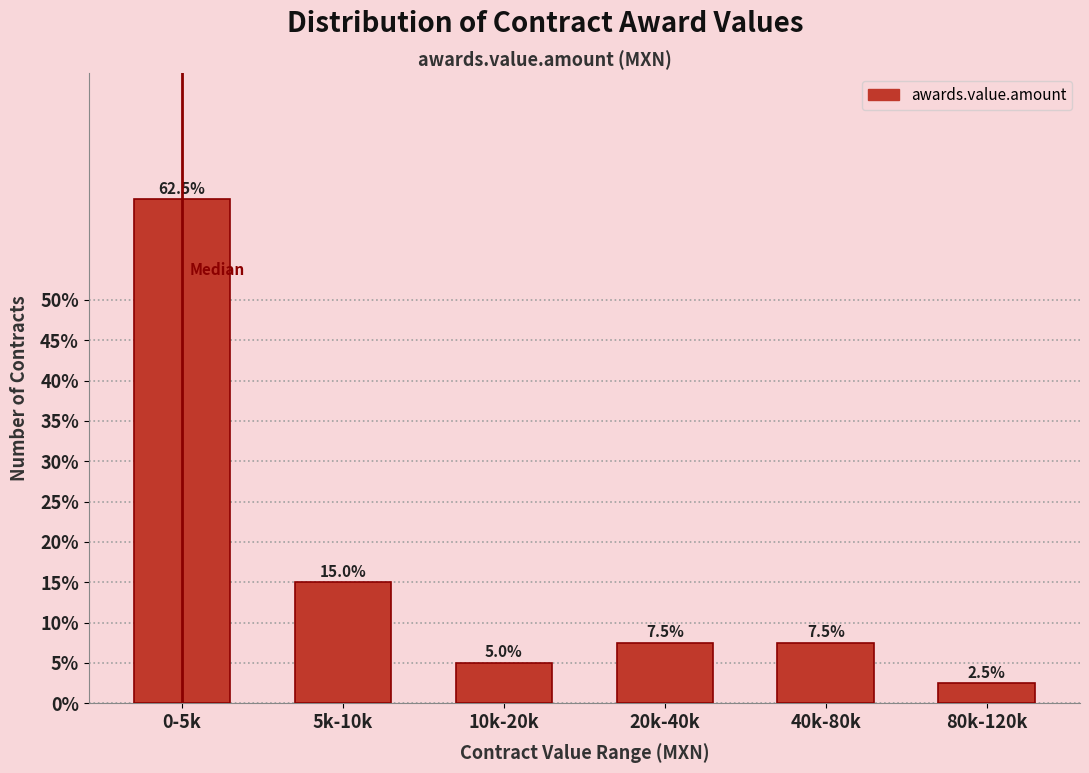

Reading left to right, extract all data points from this chart.

62.5	15.0	5.0	7.5	7.5	2.5